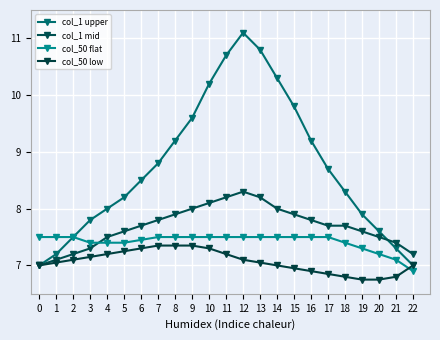

What is the minimum value shown in the chart?

6.8